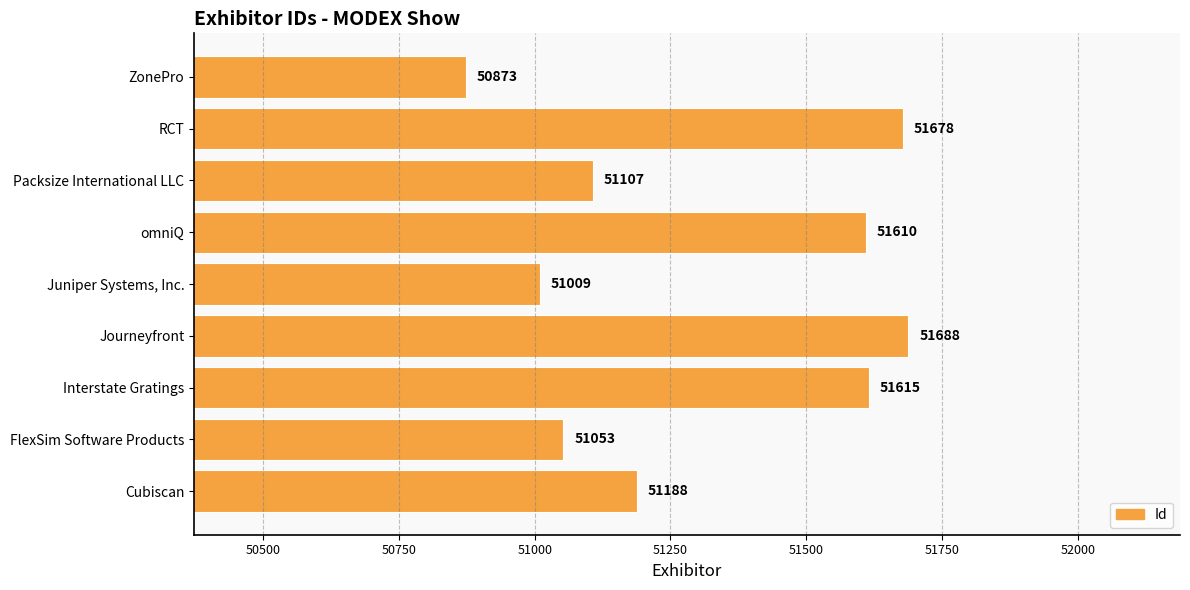

How many data points does each series have?

9